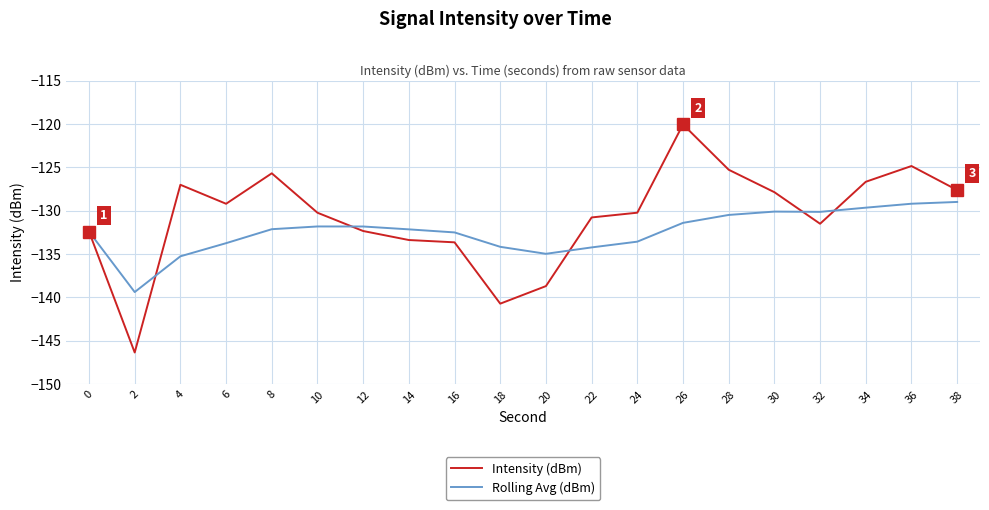

Is this an area chart (filled region under the line)?

No